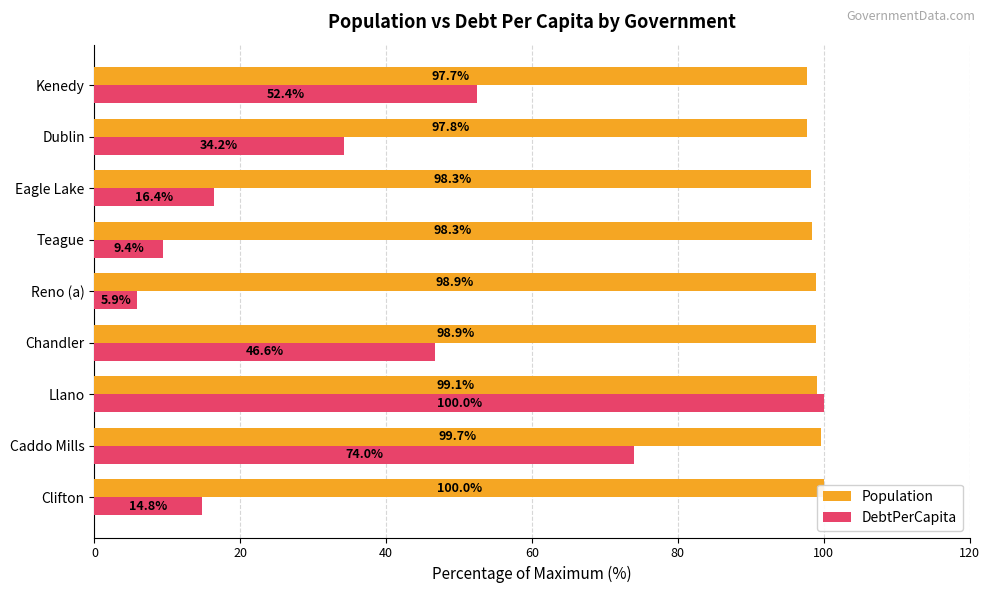

What is the label of the 4th bar from the right?

Teague